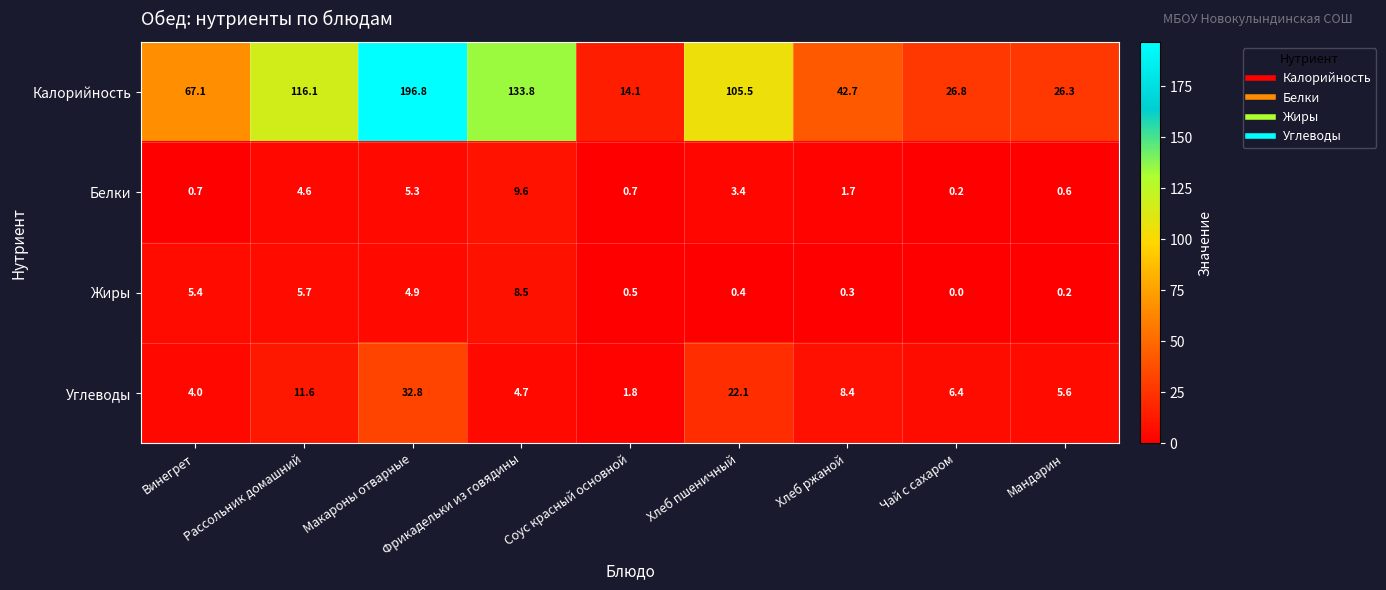

Which series has the widest spread of values?

Калорийность